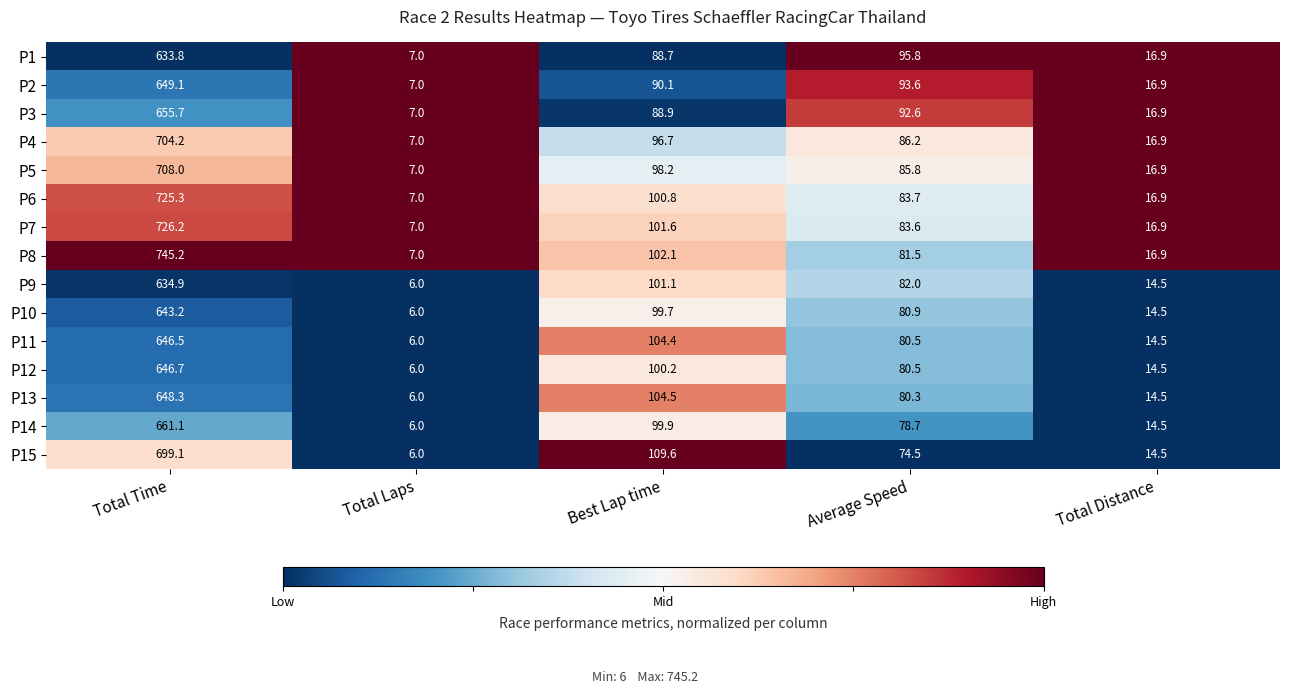

How many values in the P11 series exceed 80?

3